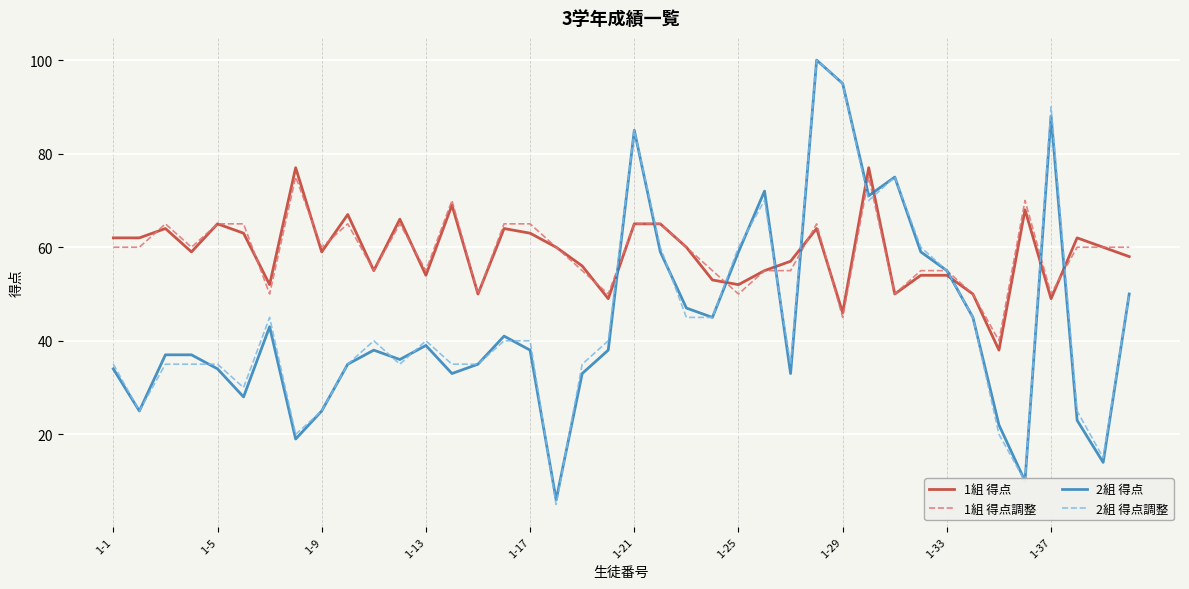

Which series has the widest spread of values?

2組 得点調整